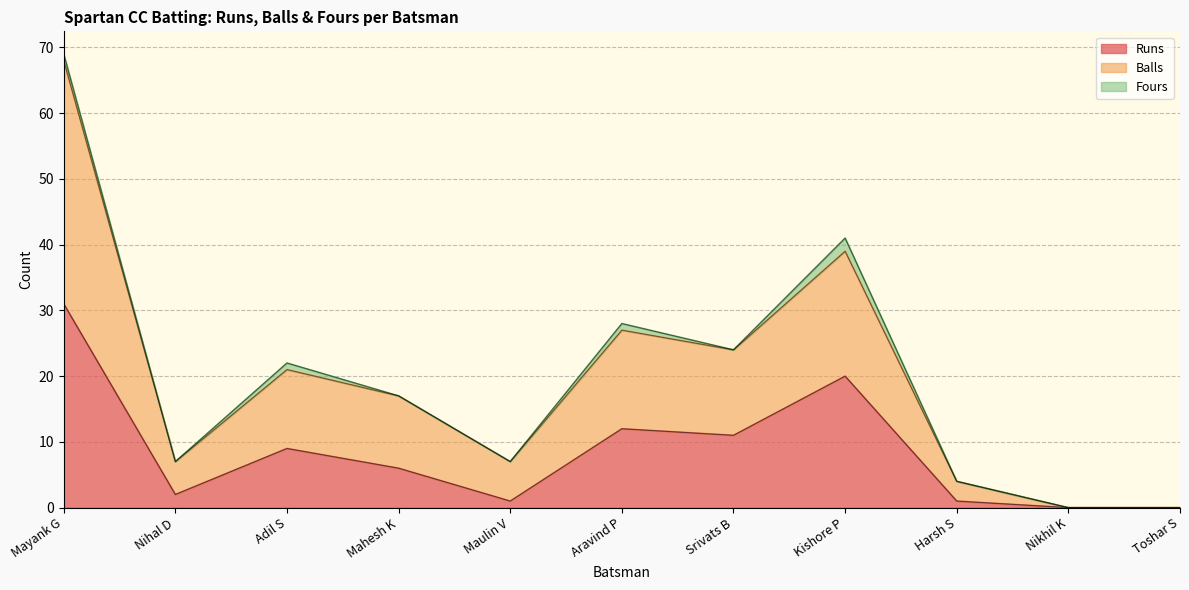

At which category is the sum across all series the highest?

Mayank G